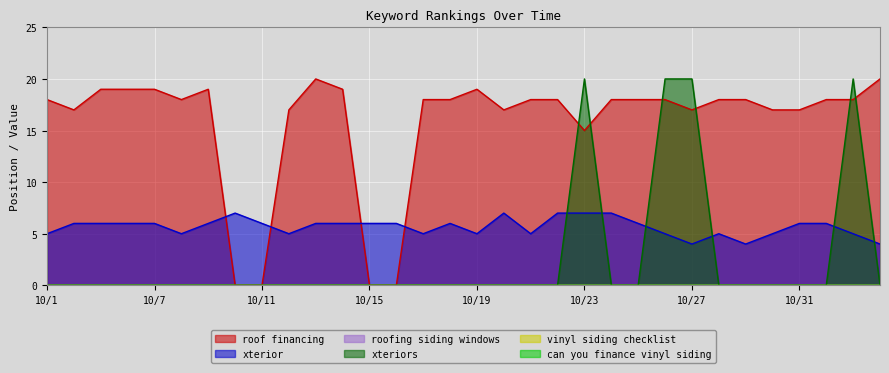

At which label does xterior first exceed 6?

10/10